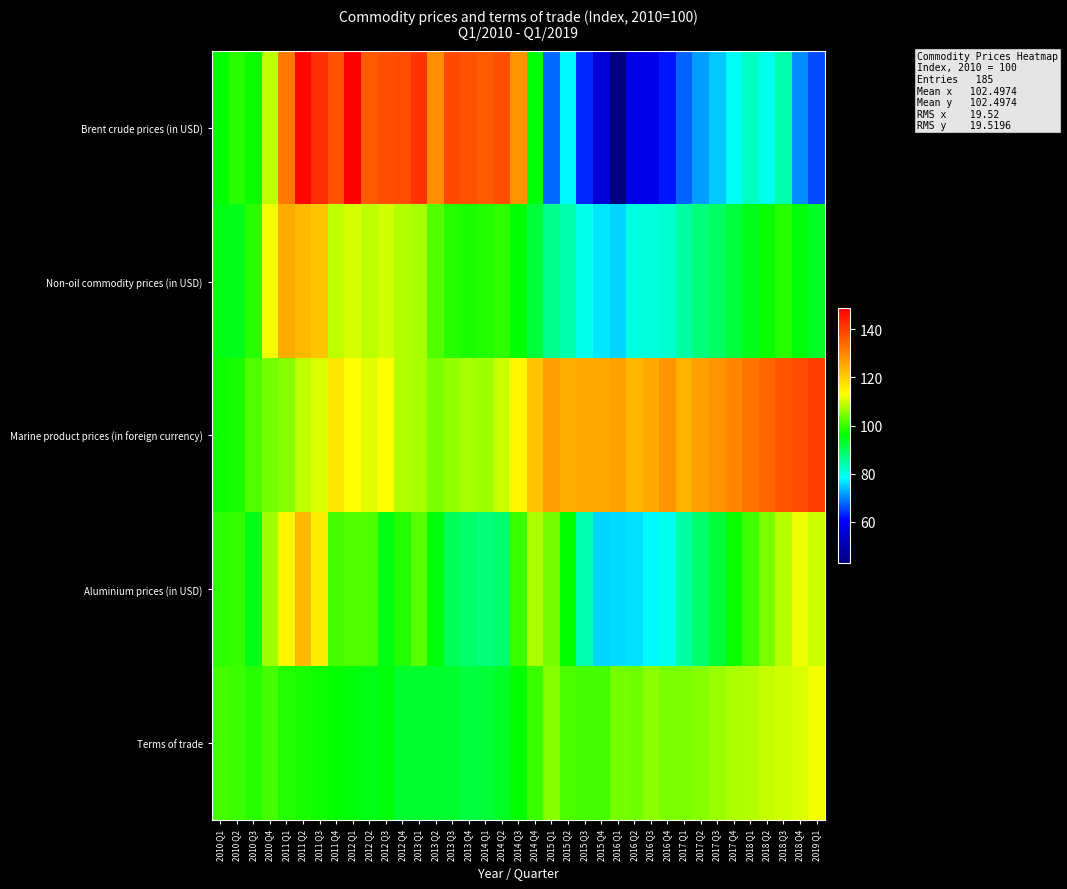

How many data points does each series have?

37